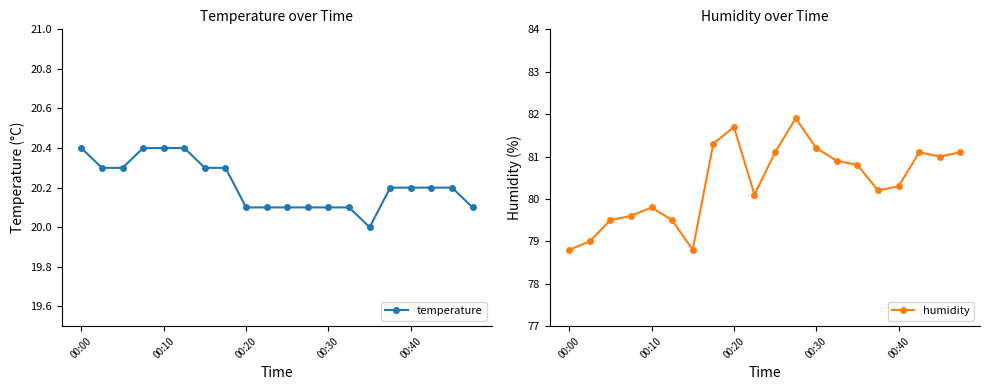

Rank the series by their average value, from lowest to highest.

temperature, humidity